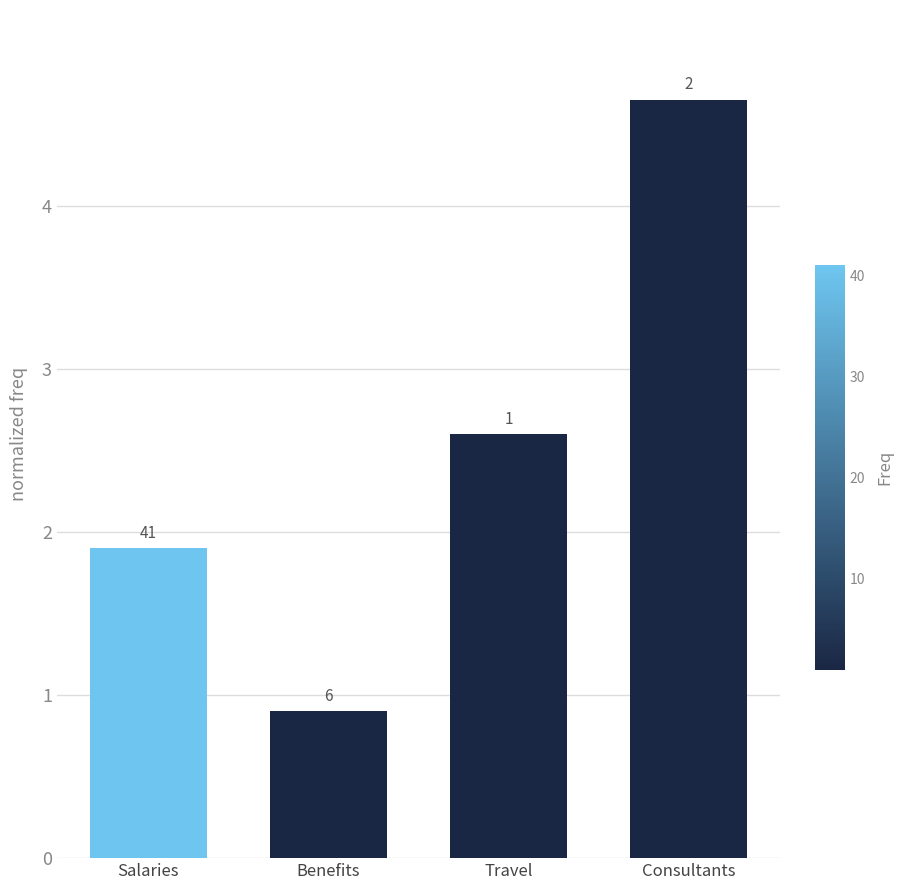

Reading left to right, what are all the values shown in this chart?

1.9	0.9	2.6	4.7